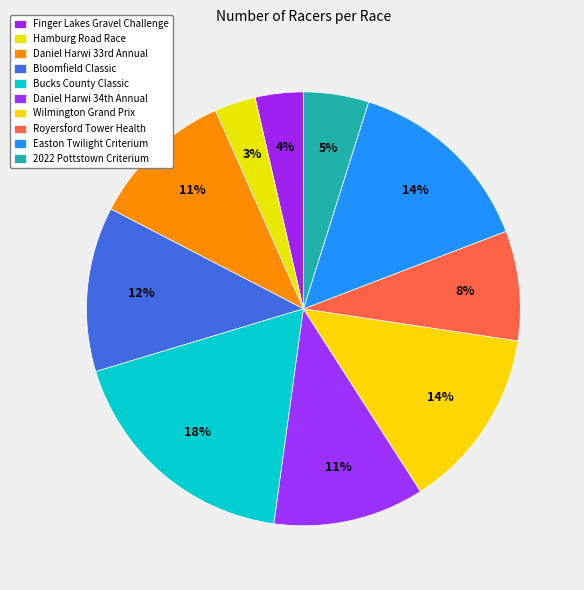

Is the sum of Wilmington Grand Prix and 2022 Pottstown Criterium greater than half?

No